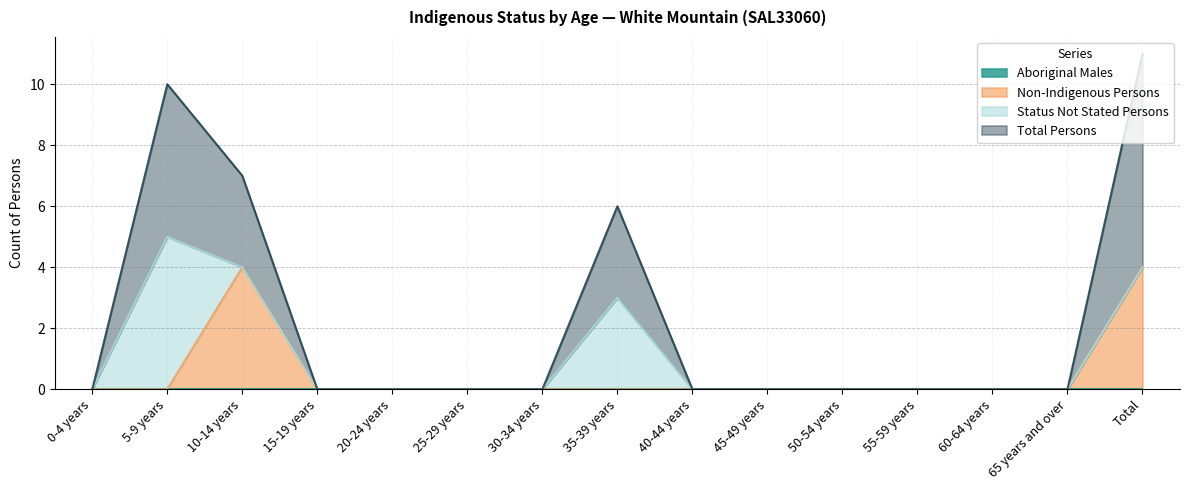

How many values in Non-Indigenous Persons are above zero?

2